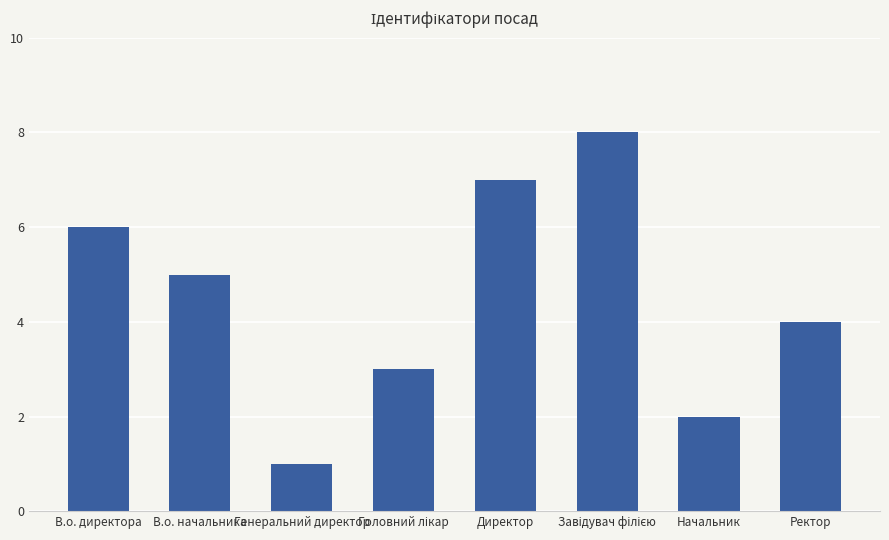

Does the chart contain any negative values?

No